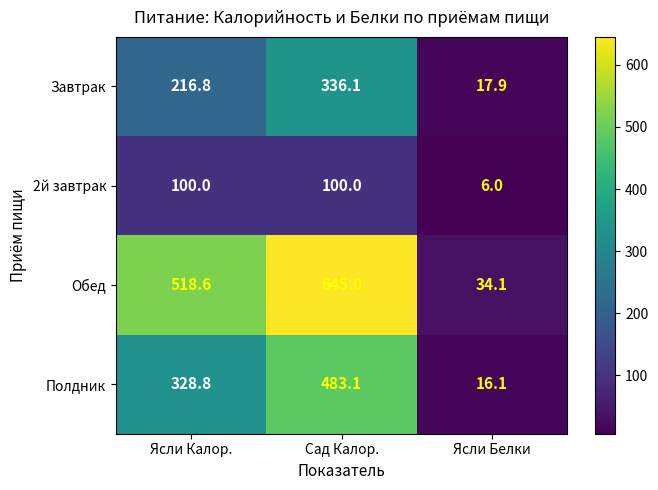

Reading right to left, transcribe all the data shown in this chart.

Завтрак: Ясли Белки=17.9	Сад Калор.=336.1	Ясли Калор.=216.8
2й завтрак: Ясли Белки=6.0	Сад Калор.=100.0	Ясли Калор.=100.0
Обед: Ясли Белки=34.1	Сад Калор.=645.0	Ясли Калор.=518.6
Полдник: Ясли Белки=16.1	Сад Калор.=483.1	Ясли Калор.=328.8